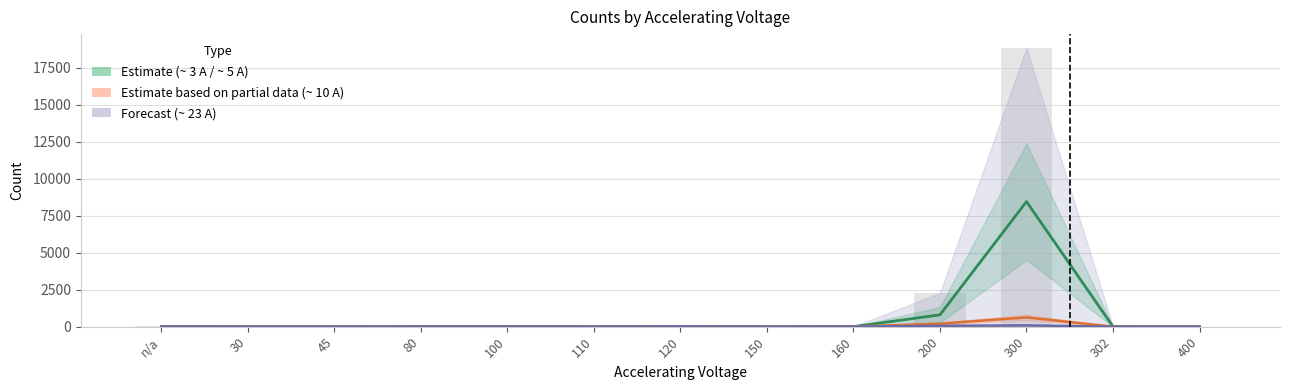

True or false: Estimate (~ 3 A / ~ 5 A) has a value of 0.8 at 30.

False